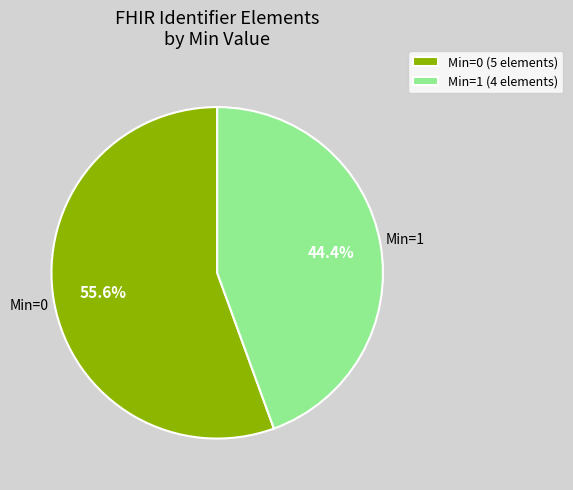

How many slices are in this pie chart?

2